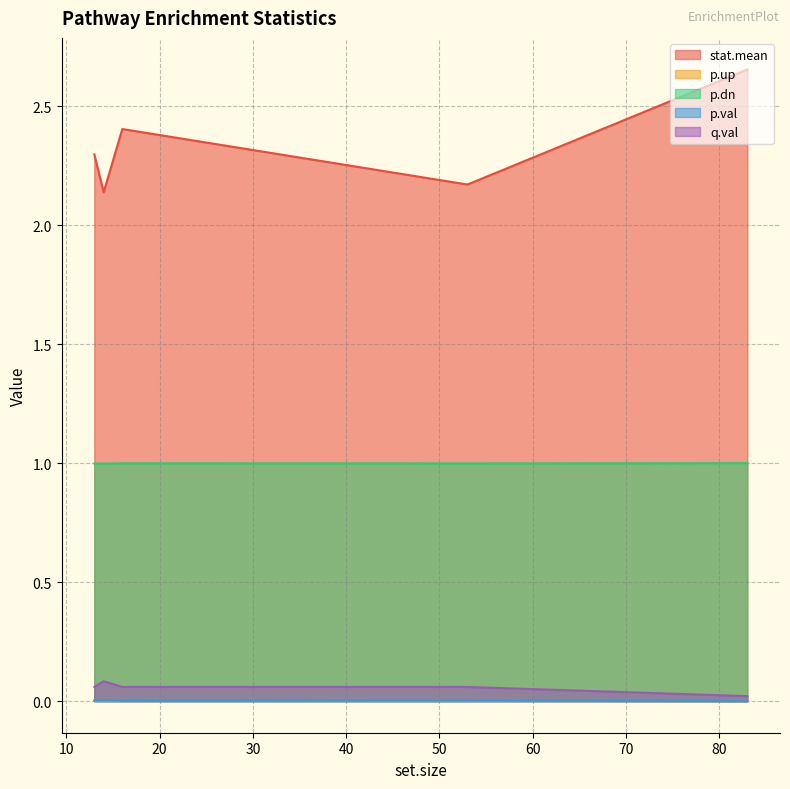

Is the value of p.val at 13 greater than the value of p.up at 53?

Yes